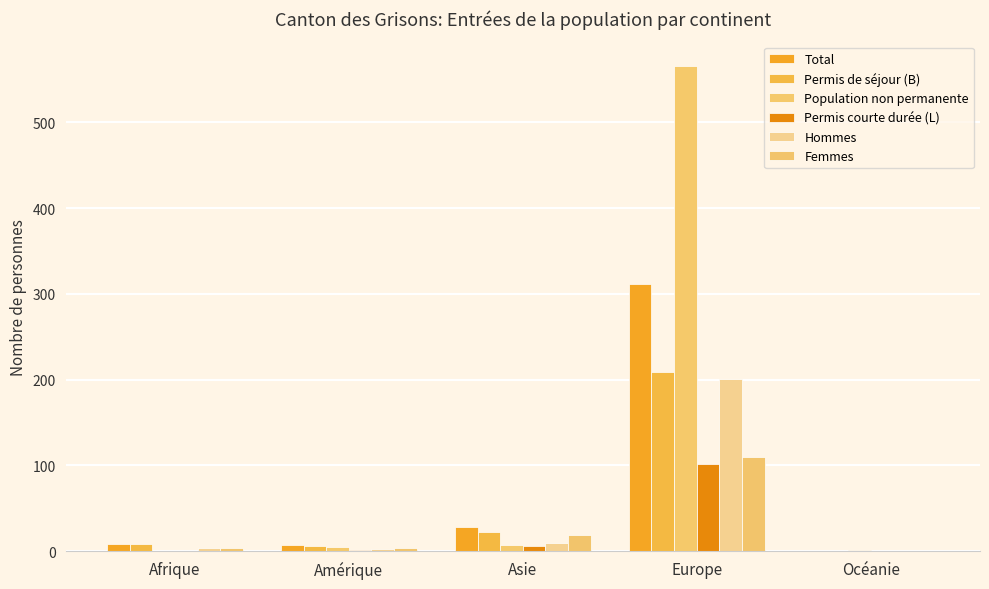

What is the average value of the Hommes series?

43